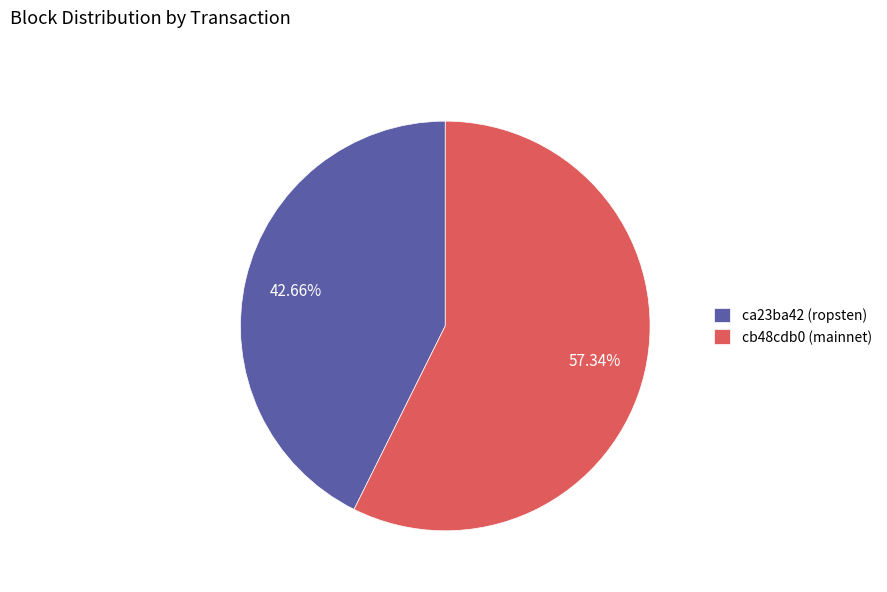

Is it true that cb48cdb0 (mainnet) is 51% of the pie?

False